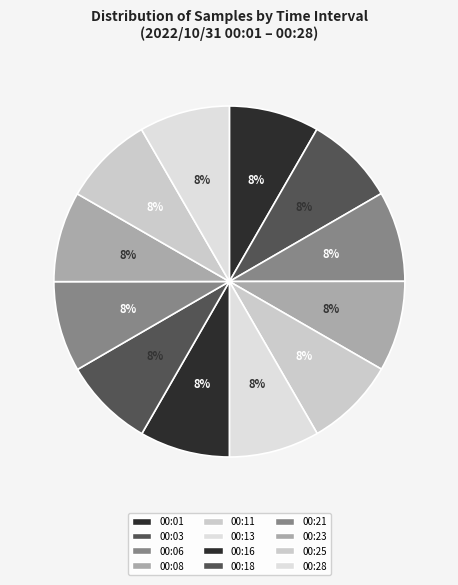

Is there a majority slice in this chart?

No